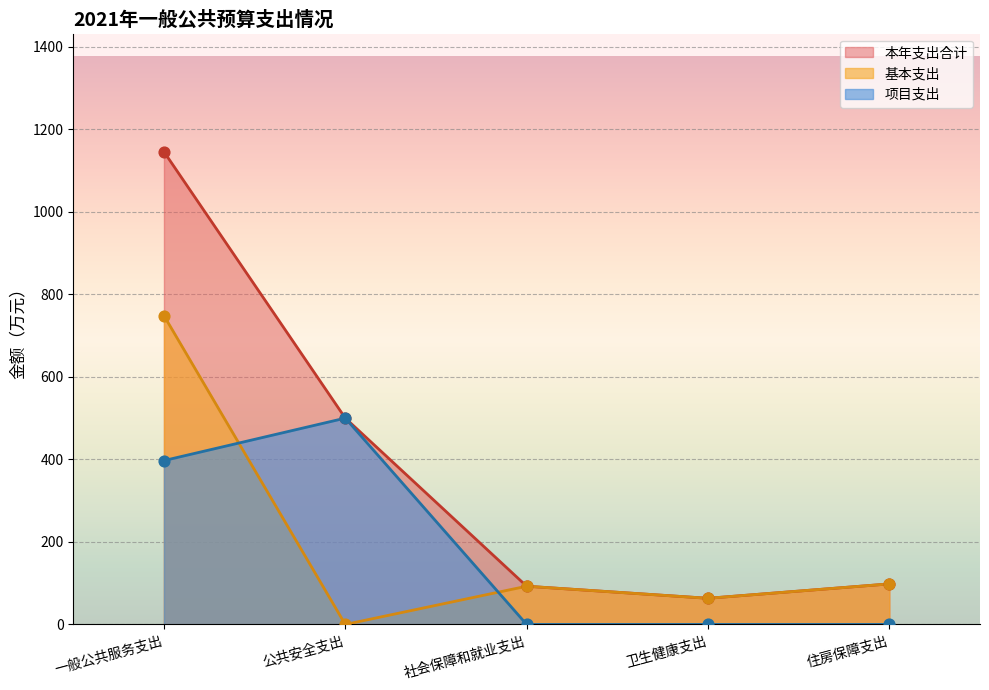

Which series has the widest spread of Y values?

本年支出合计